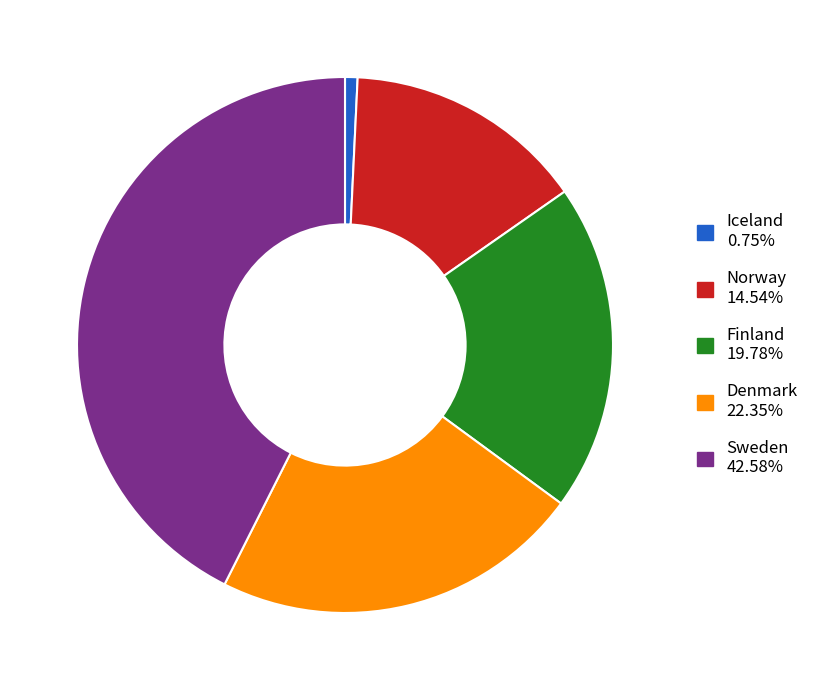

Does any single category account for the majority?

No